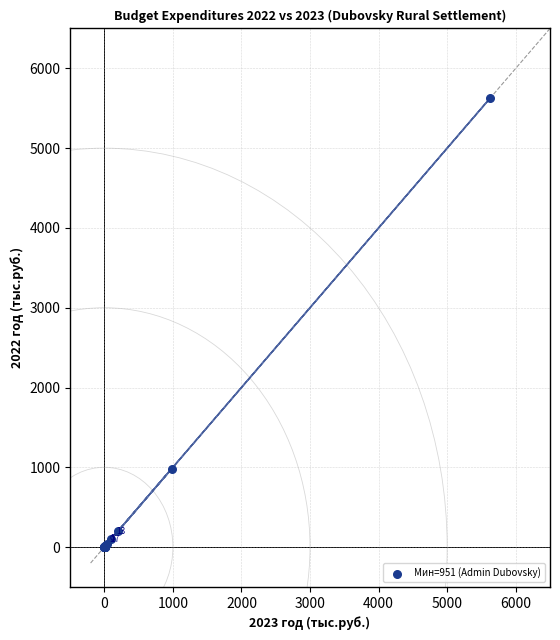

What Y value in the scatter plot is closest to 2814?

980.8